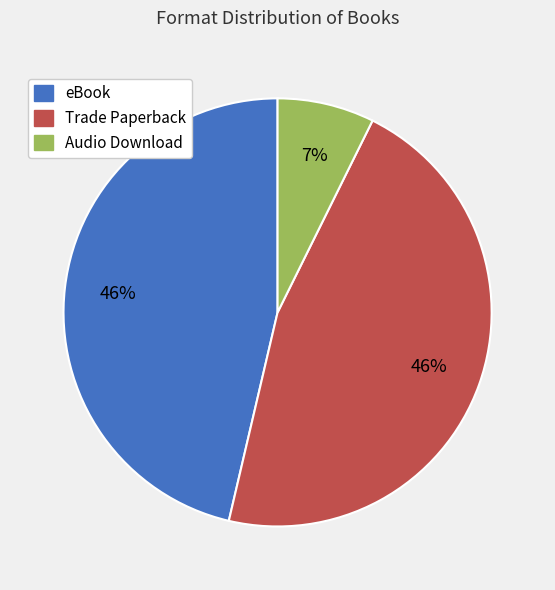

Between Trade Paperback and Audio Download, which is larger?

Trade Paperback